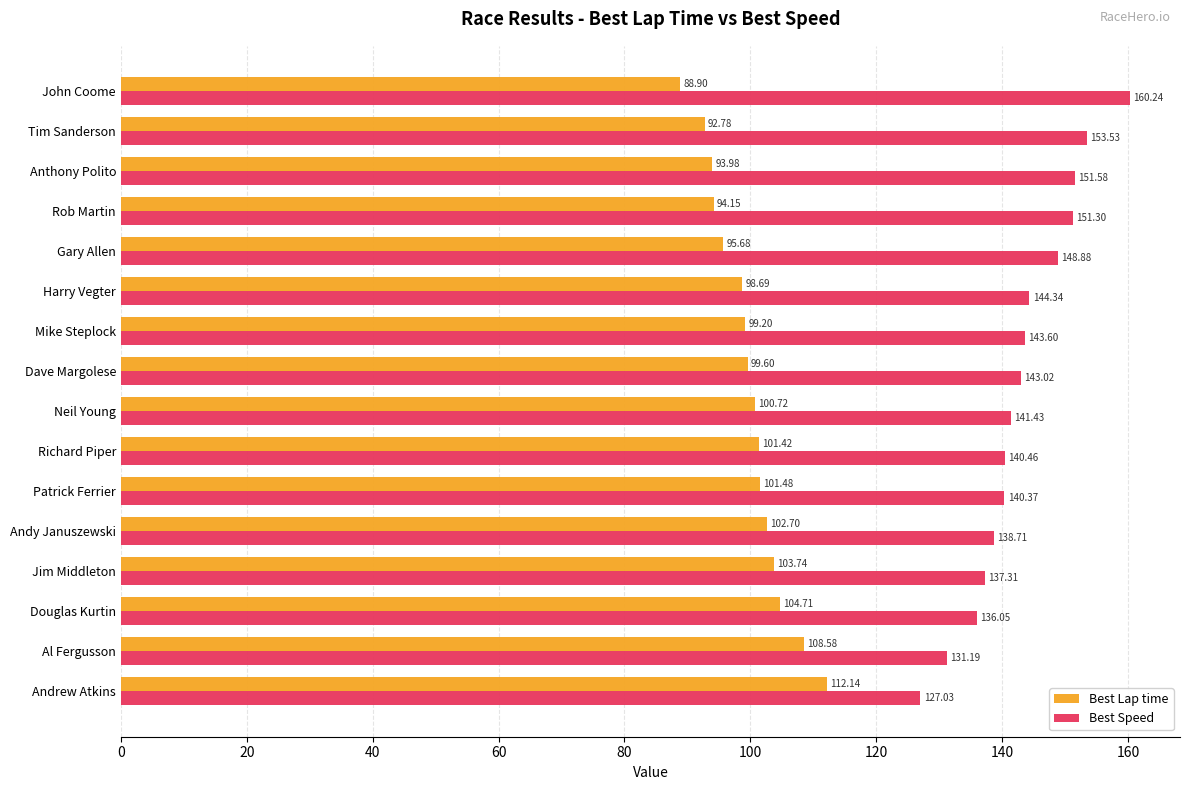

List the series in order of their peak value, highest first.

Best Speed, Best Lap time